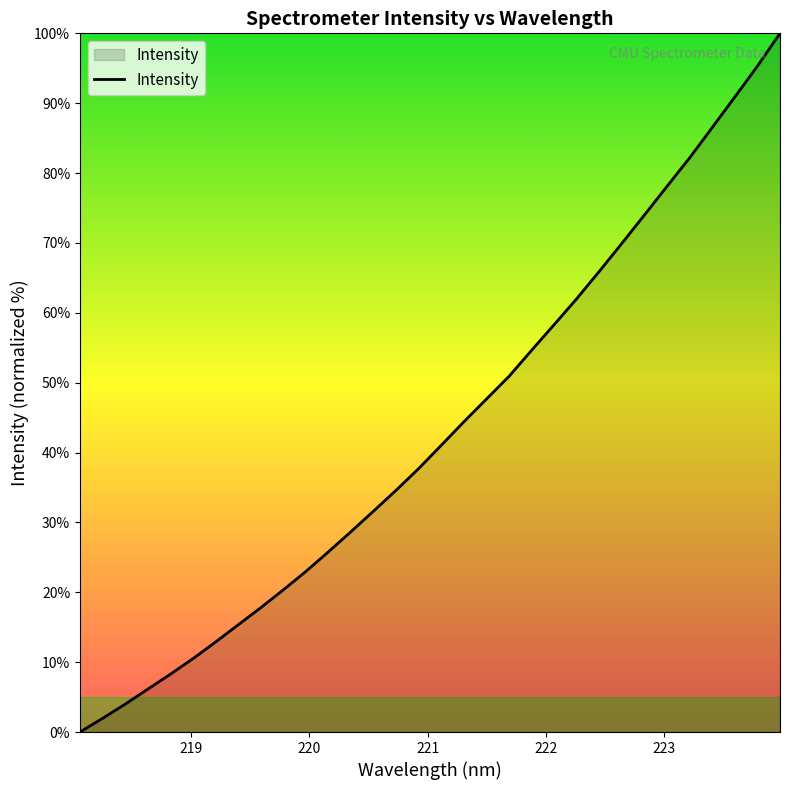

What is the average value?

43.2